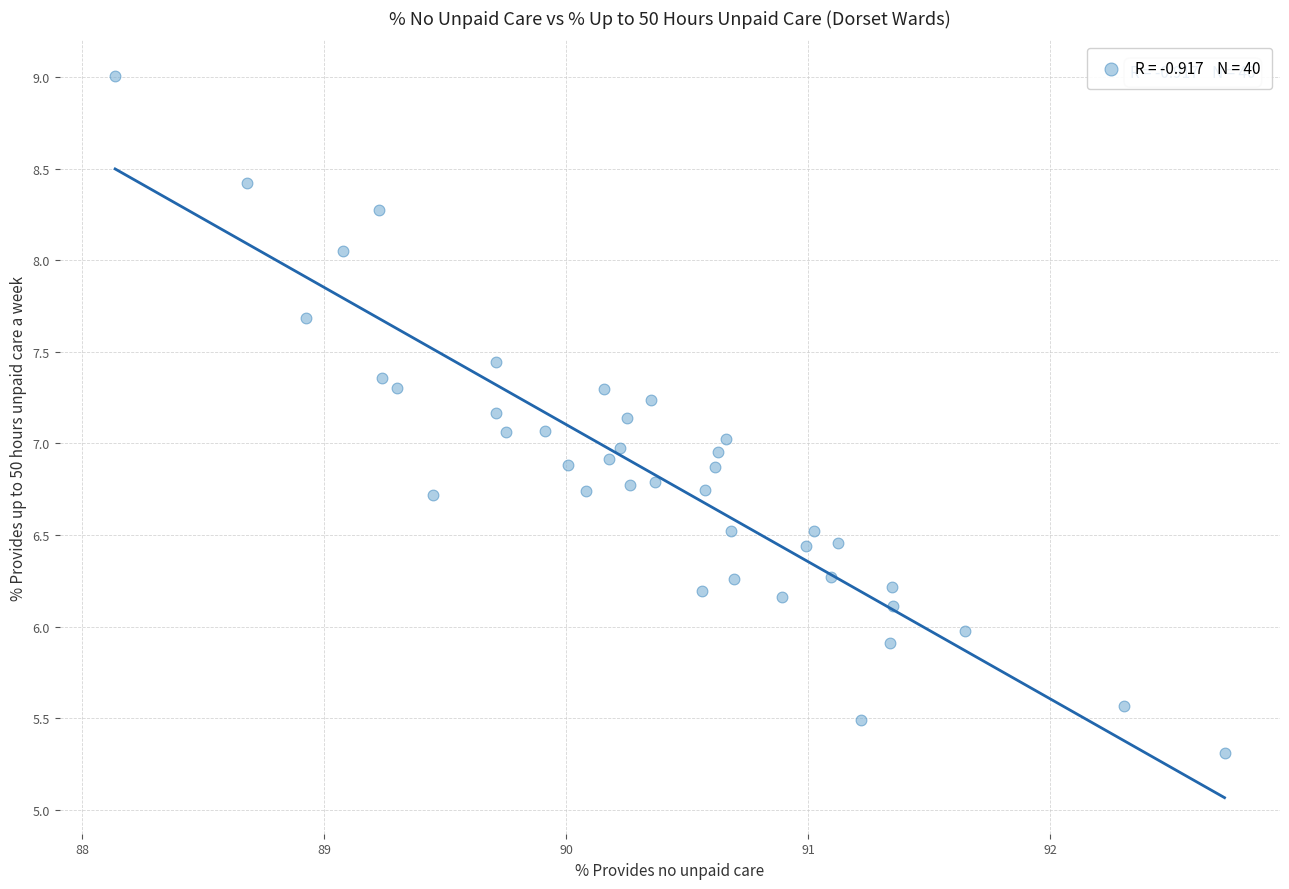

What is the range of Y values (max minus min)?

3.7